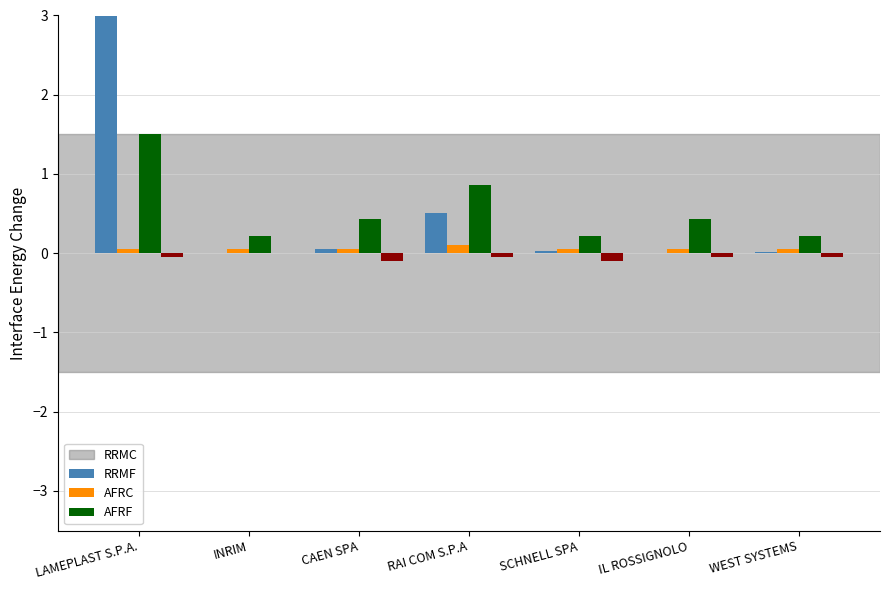

Which label corresponds to the largest value in the chart?

LAMEPLAST S.P.A.